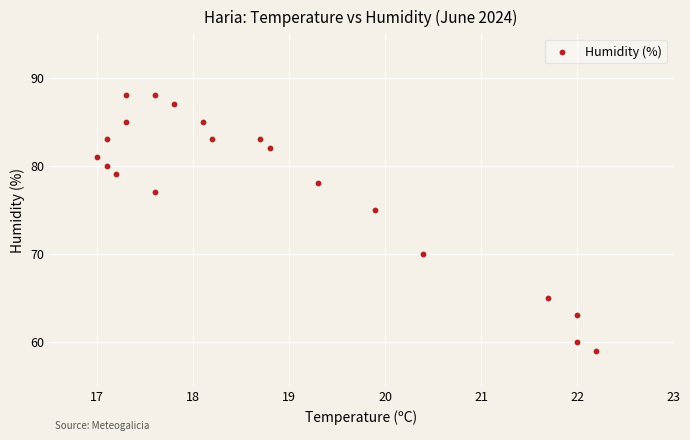

What is the range of Y values (max minus min)?

29